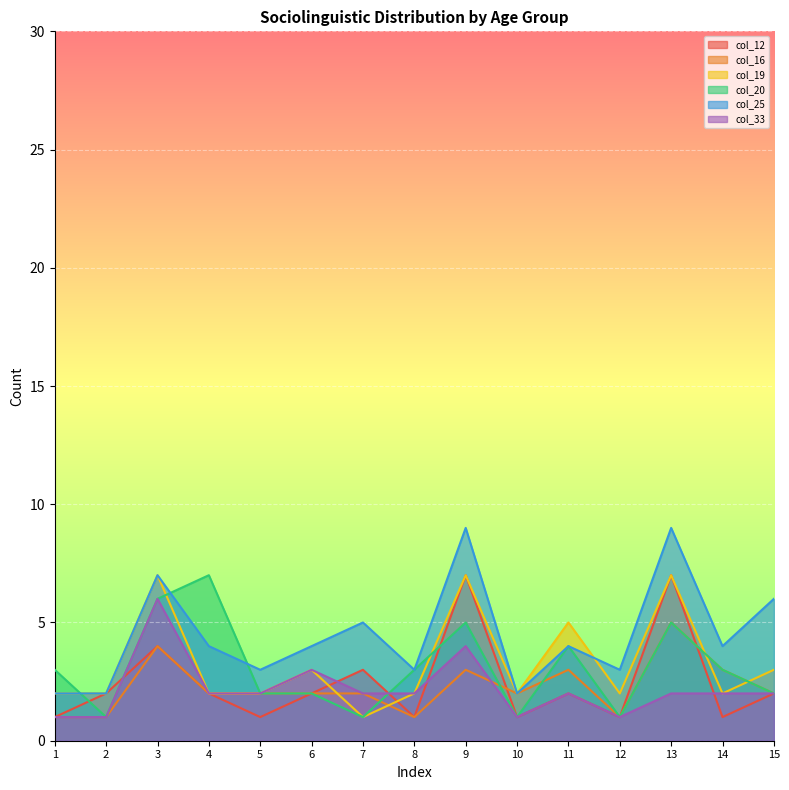

What are all the series names shown in the legend?

col_12, col_16, col_19, col_20, col_25, col_33